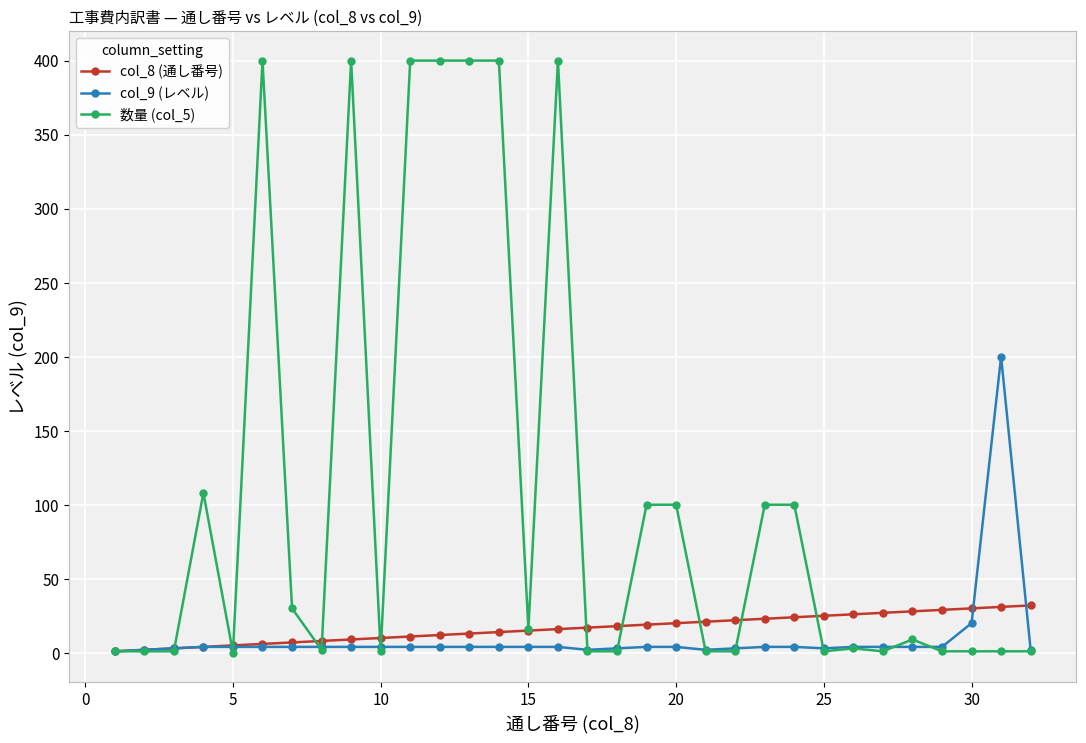

Rank the series by their maximum value, from highest to lowest.

数量 (col_5), col_9 (レベル), col_8 (通し番号)